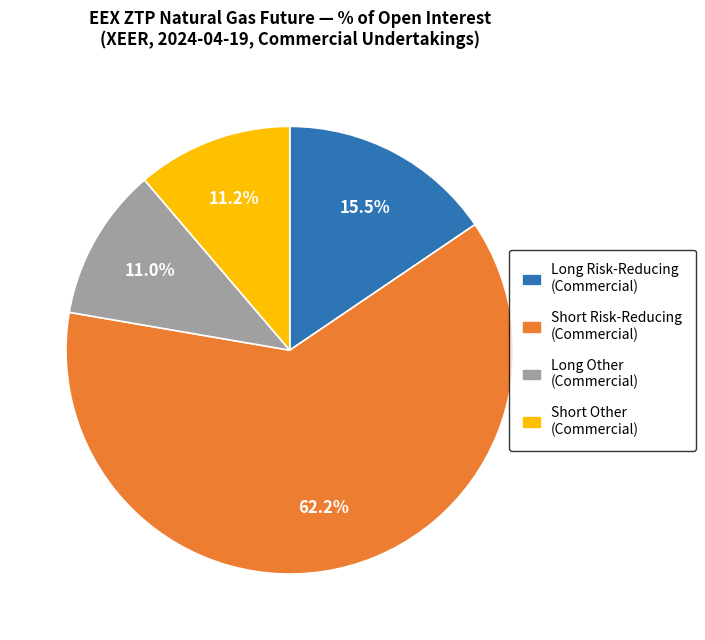

How many segments does this pie chart have?

4